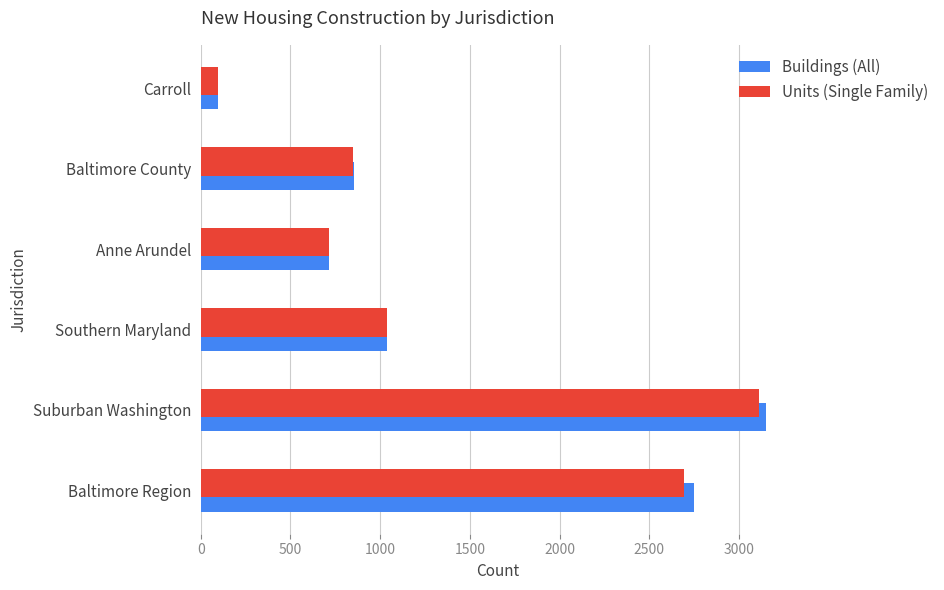

At which label is Units (Single Family) closest to 1605?

Southern Maryland